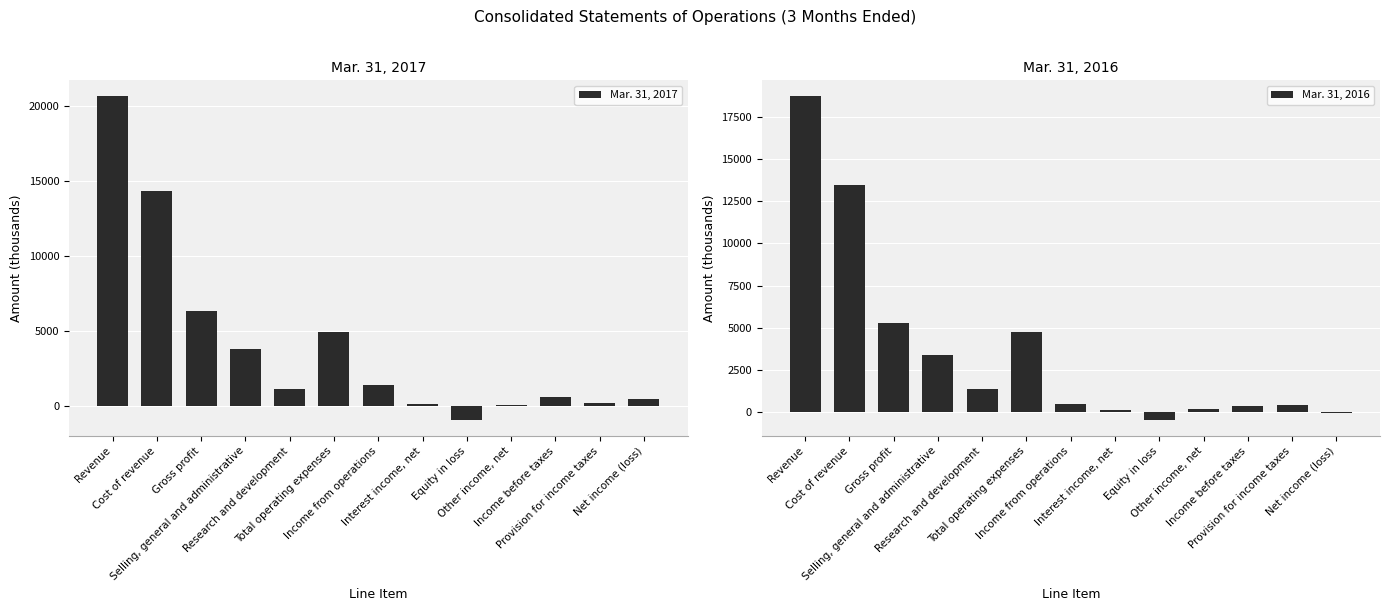

True or false: Mar. 31, 2017 has a value of 1124 at Research and development.

True